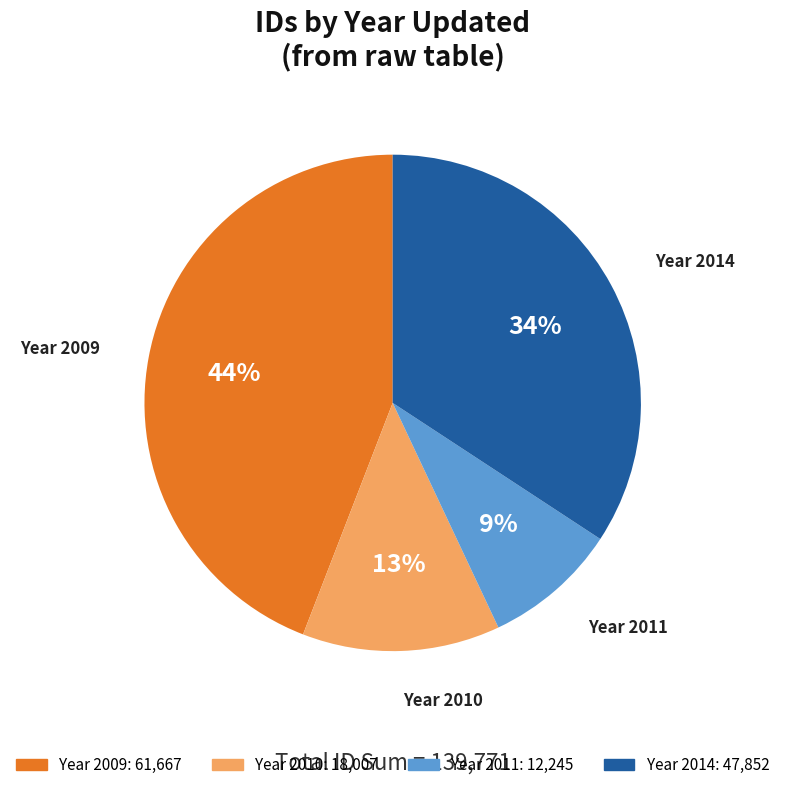

To the nearest percent, what is the difference between the largest and smallest slice percentages?

35%